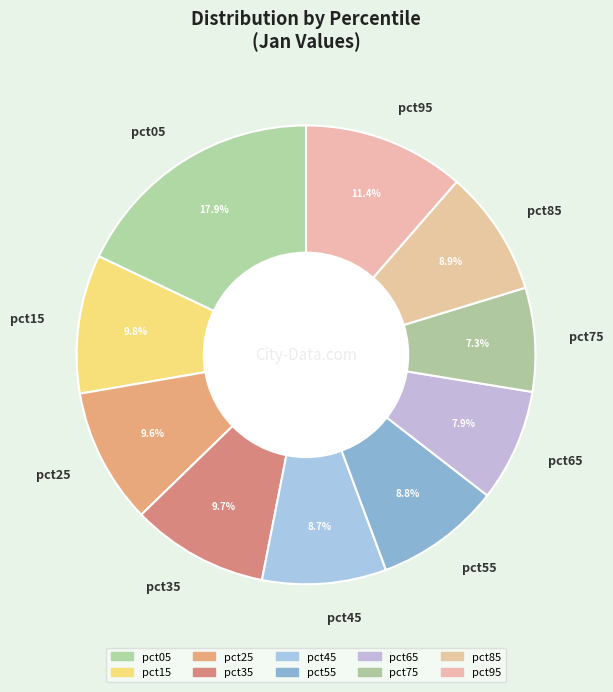

To the nearest percent, what is the combined percentage of pct65 and pct55?

17%